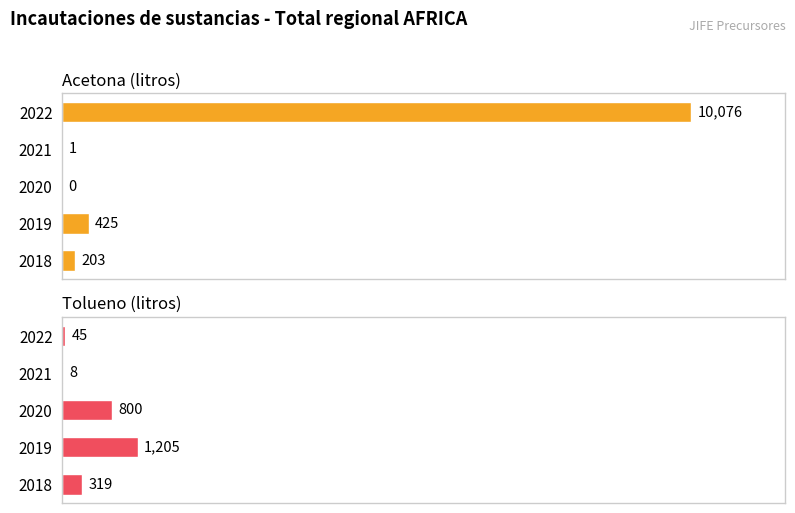

Is the value of Acetona (litros) at 2022 greater than the value of Tolueno (litros) at 2022?

Yes